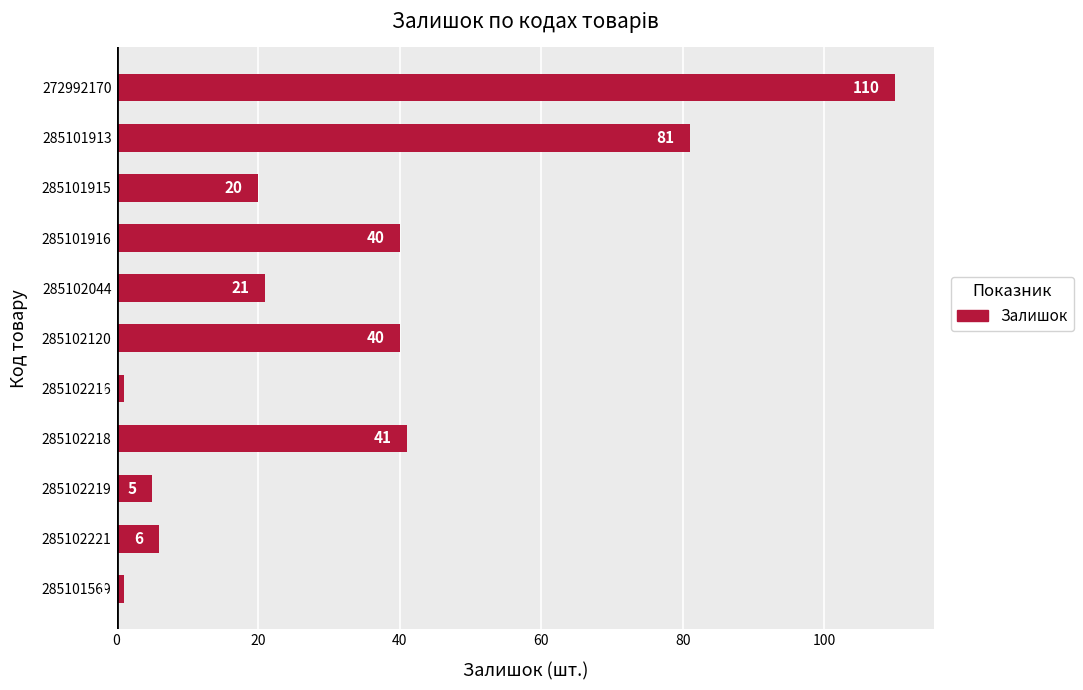

What is the change in value from 285101913 to 272992170?

+29